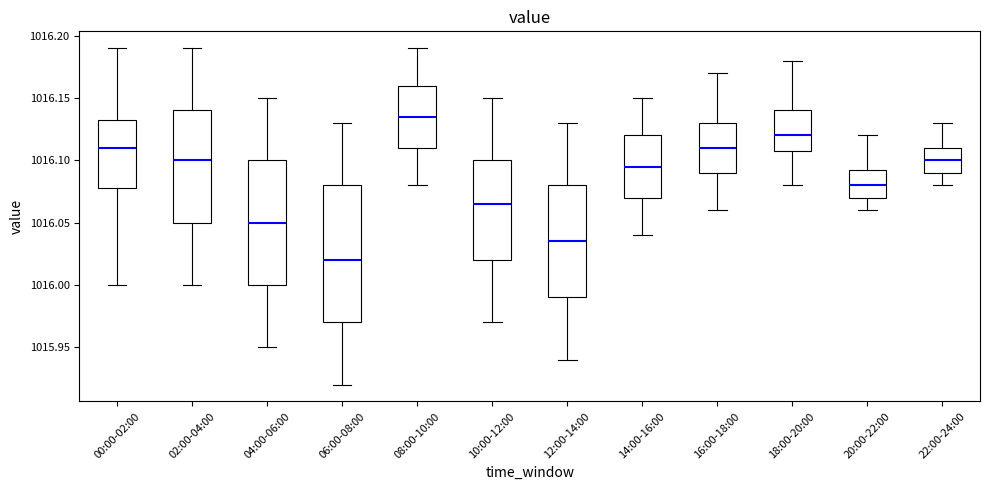

Reading left to right, transcribe this box plot: for each box, give where its median line is, the range the box spans, and where its two whiskers end, as read against the y-axis. The values are not printed on the chart, so give them approximately, as read against the axis.

00:00-02:00: median 1016.110, box 1016.080 to 1016.135, whiskers 1016.000 to 1016.190
02:00-04:00: median 1016.100, box 1016.050 to 1016.140, whiskers 1016.000 to 1016.190
04:00-06:00: median 1016.050, box 1016.000 to 1016.100, whiskers 1015.950 to 1016.150
06:00-08:00: median 1016.020, box 1015.970 to 1016.080, whiskers 1015.920 to 1016.130
08:00-10:00: median 1016.135, box 1016.110 to 1016.160, whiskers 1016.080 to 1016.190
10:00-12:00: median 1016.065, box 1016.020 to 1016.100, whiskers 1015.970 to 1016.150
12:00-14:00: median 1016.035, box 1015.990 to 1016.080, whiskers 1015.940 to 1016.130
14:00-16:00: median 1016.095, box 1016.070 to 1016.120, whiskers 1016.040 to 1016.150
16:00-18:00: median 1016.110, box 1016.090 to 1016.130, whiskers 1016.060 to 1016.170
18:00-20:00: median 1016.120, box 1016.110 to 1016.140, whiskers 1016.080 to 1016.180
20:00-22:00: median 1016.080, box 1016.070 to 1016.095, whiskers 1016.060 to 1016.120
22:00-24:00: median 1016.100, box 1016.090 to 1016.110, whiskers 1016.080 to 1016.130